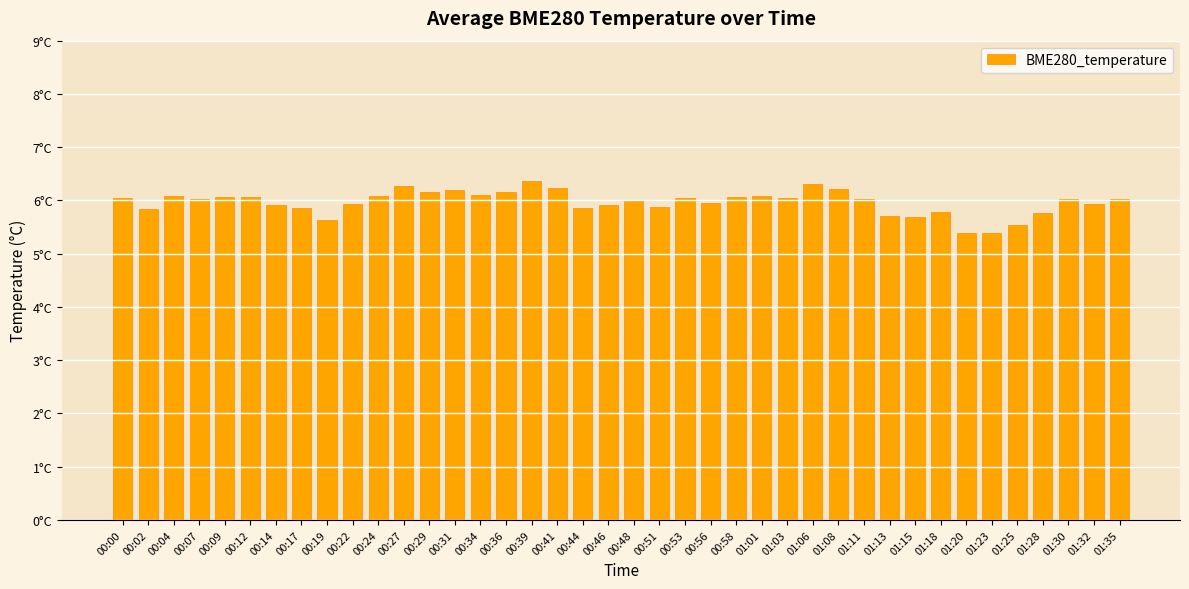

What is the label of the 29th bar from the left?

01:08